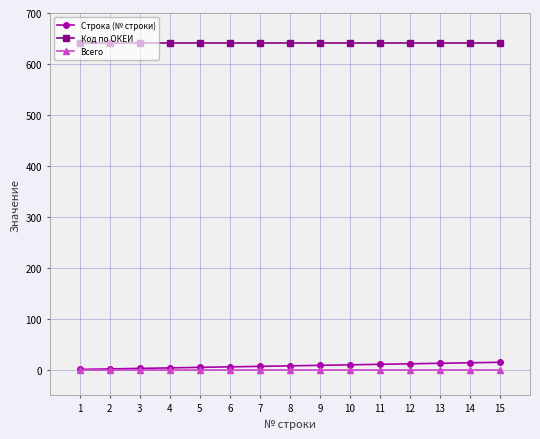

True or false: Всего and Код по ОКЕИ cross at least once.

False